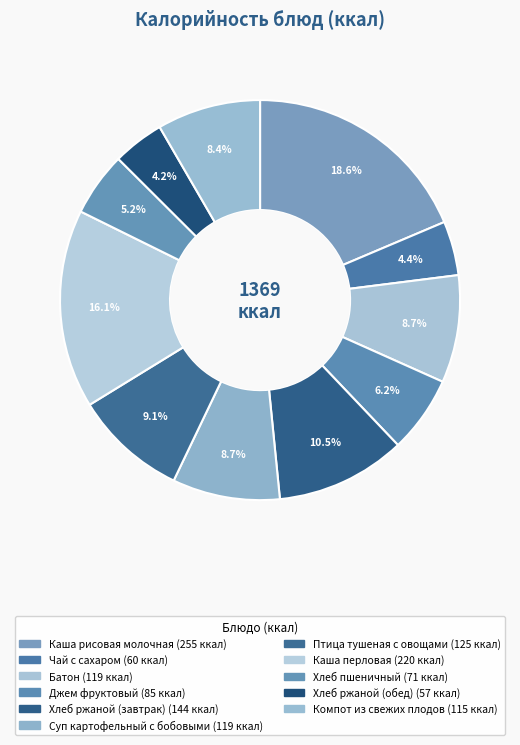

To the nearest percent, what is the average slice percentage?

9%